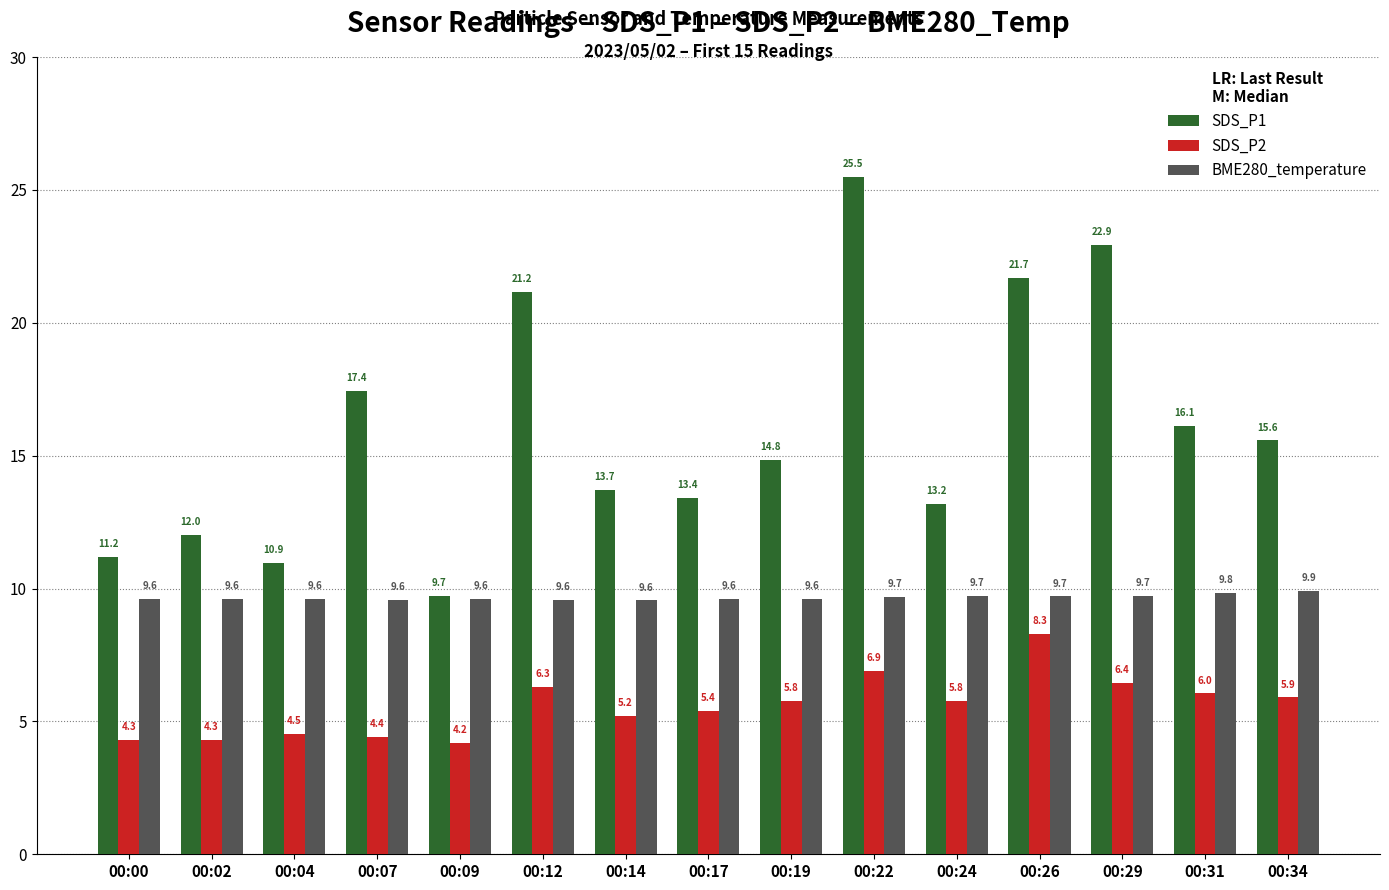

At which label does SDS_P2 first exceed 5?

00:12